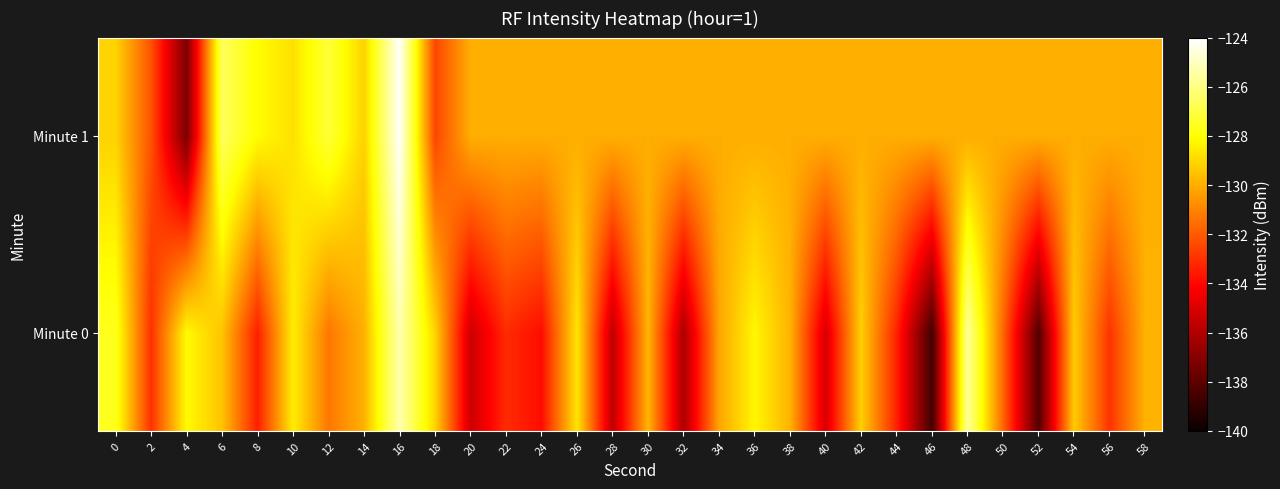

At which category is the sum across all series the highest?

16